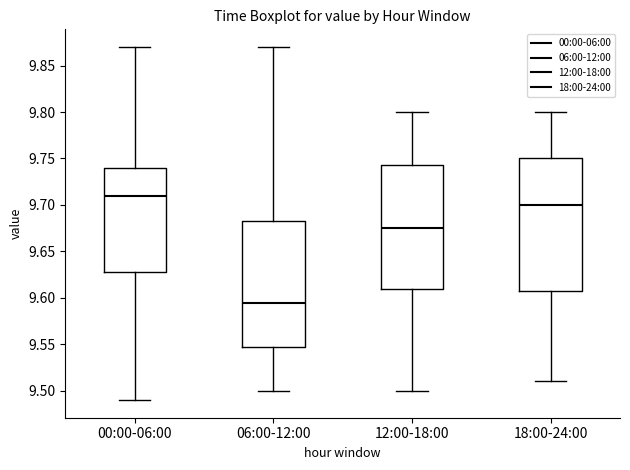

Comparing the boxes themselves (not the whiskers), which one is the tallest?

18:00-24:00